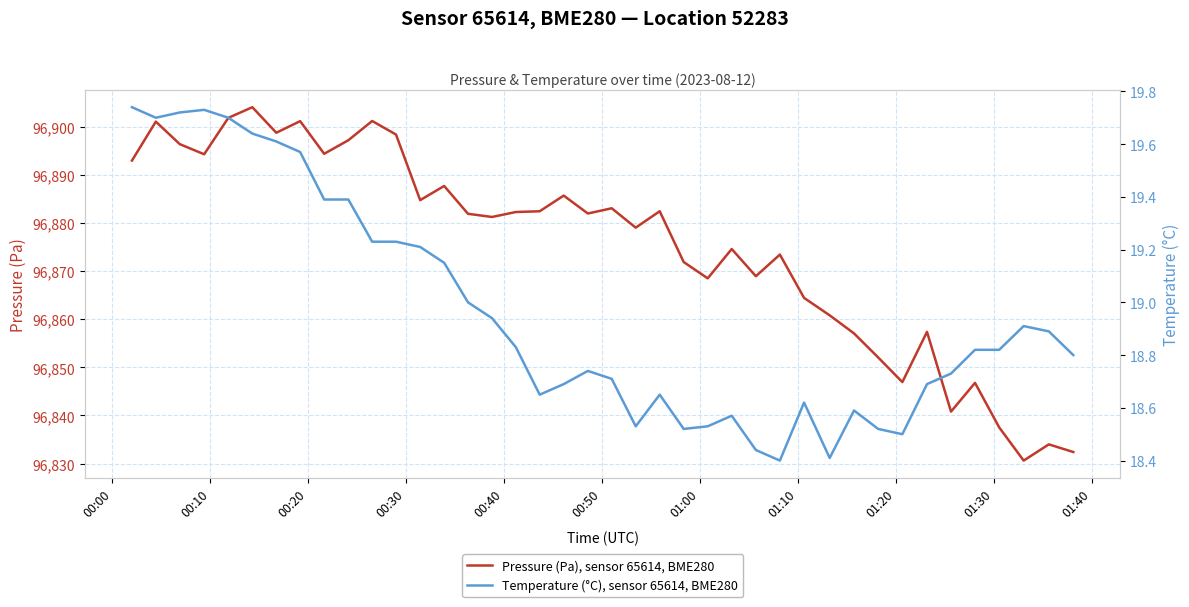

What is the maximum value for Pressure (Pa), sensor 65614, BME280?

96904.1